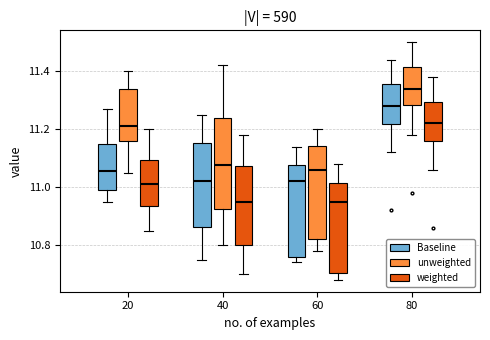

Where does the lower whisker of the box for 20 (unweighted) end on the y-axis? The values are not printed on the chart, so give them approximately, as read against the axis.

11.06